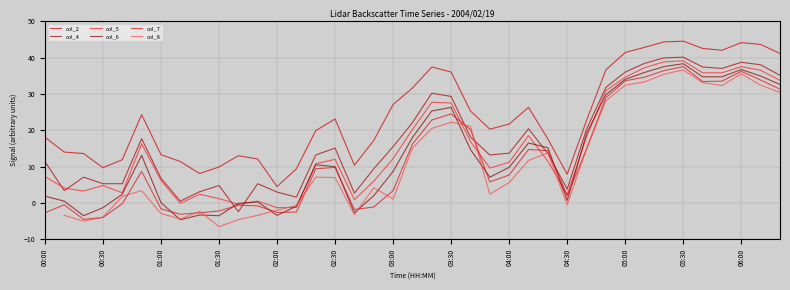

True or false: col_4 and col_5 cross at least once.

True